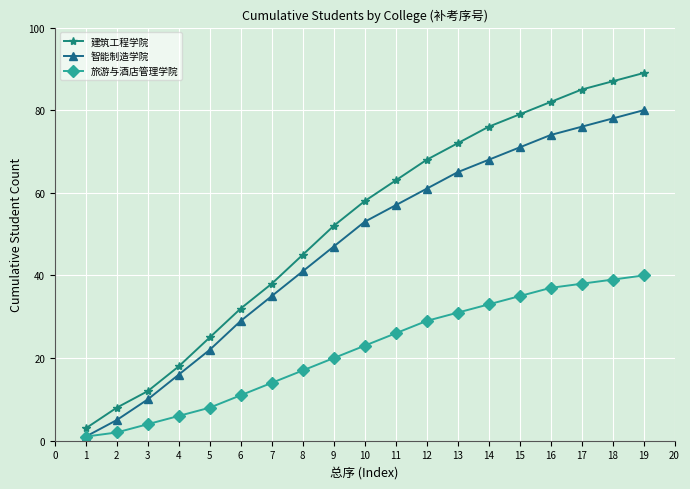

True or false: 建筑工程学院 has a value of 48 at 5.

False